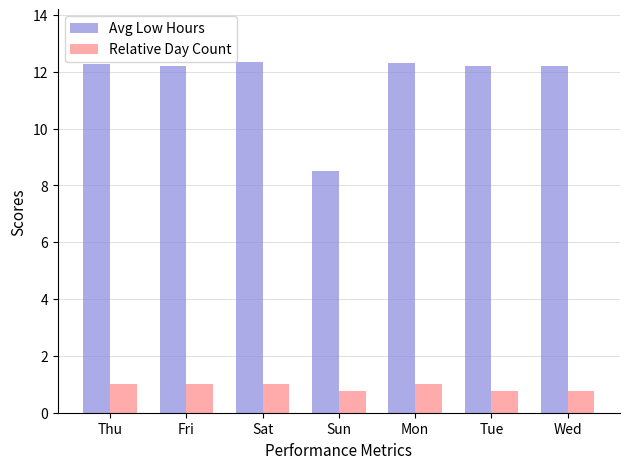

What is the difference between the highest and lowest values at Wed?

11.4